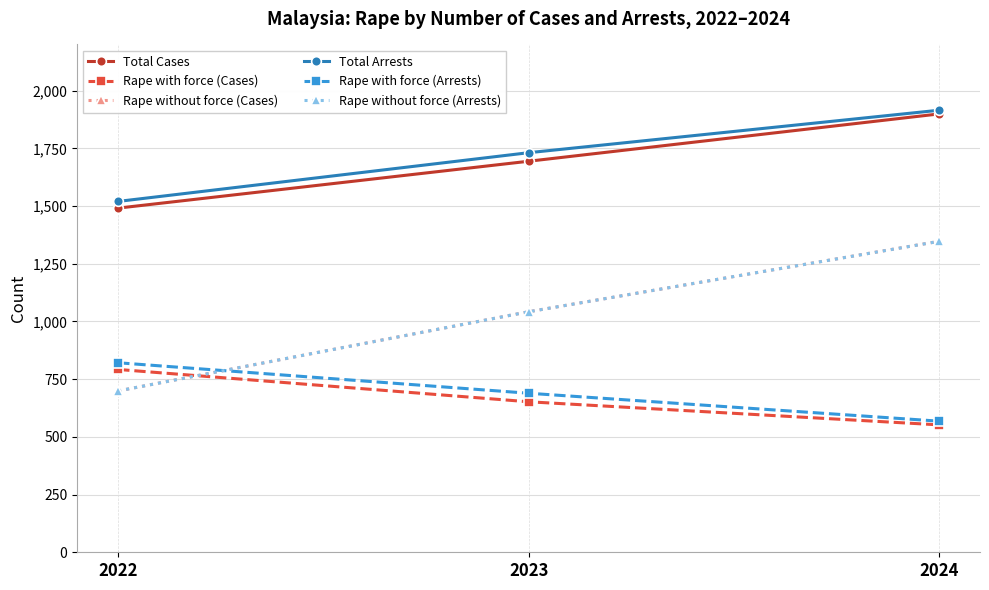

Which series has the widest spread of values?

Rape without force (Cases)